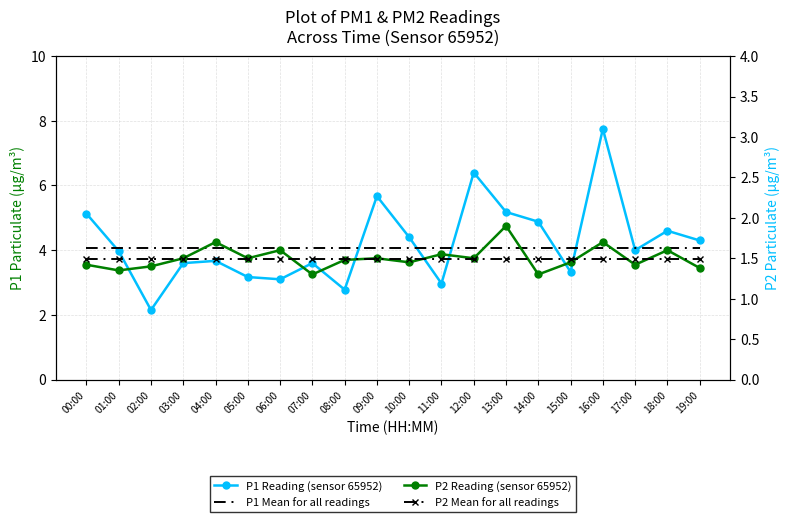

What is the minimum value for P2 Reading (sensor 65952)?

1.3